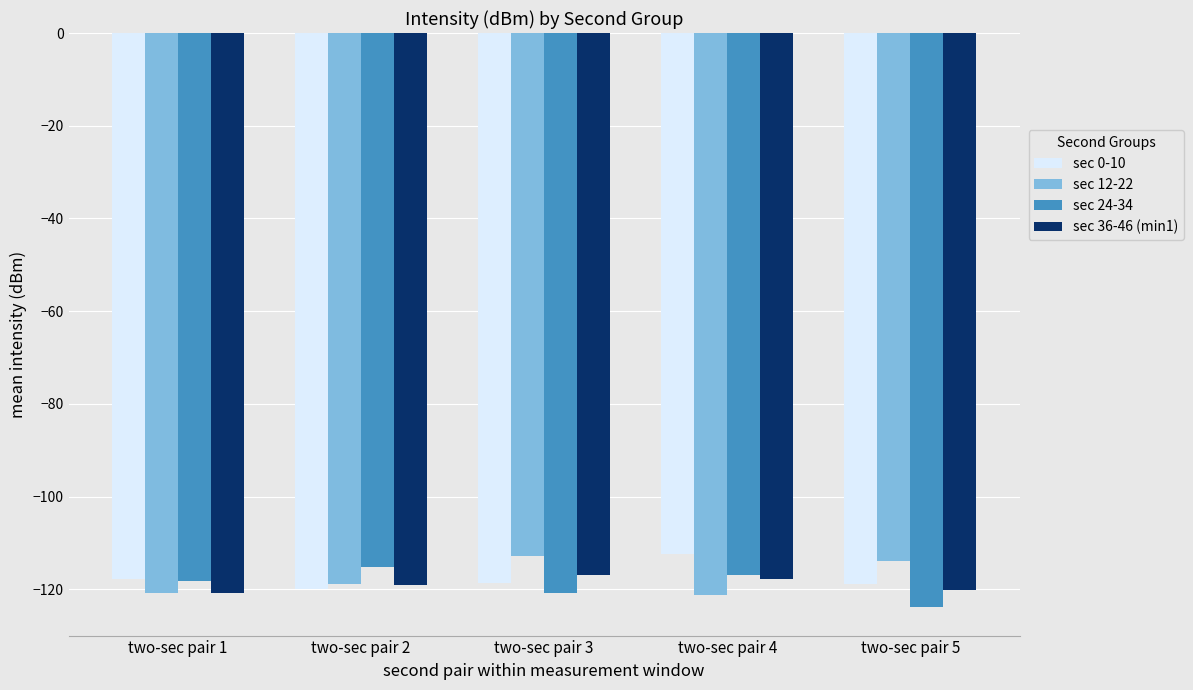

What is the difference between the highest and lowest values at two-sec pair 4?

9.0